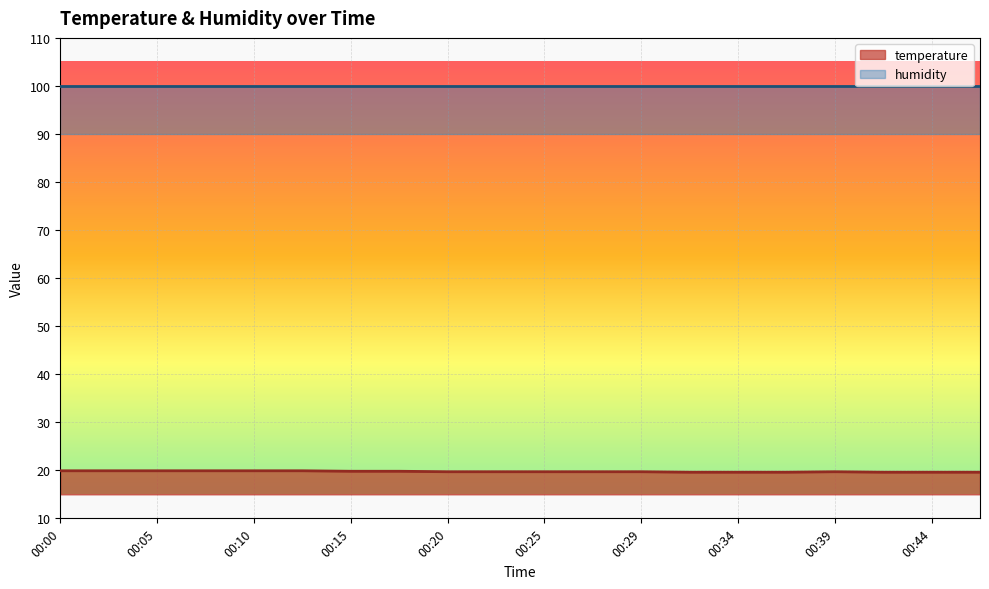

Approximately how many times larger is the value at 00:12 compared to 00:27?

1.0